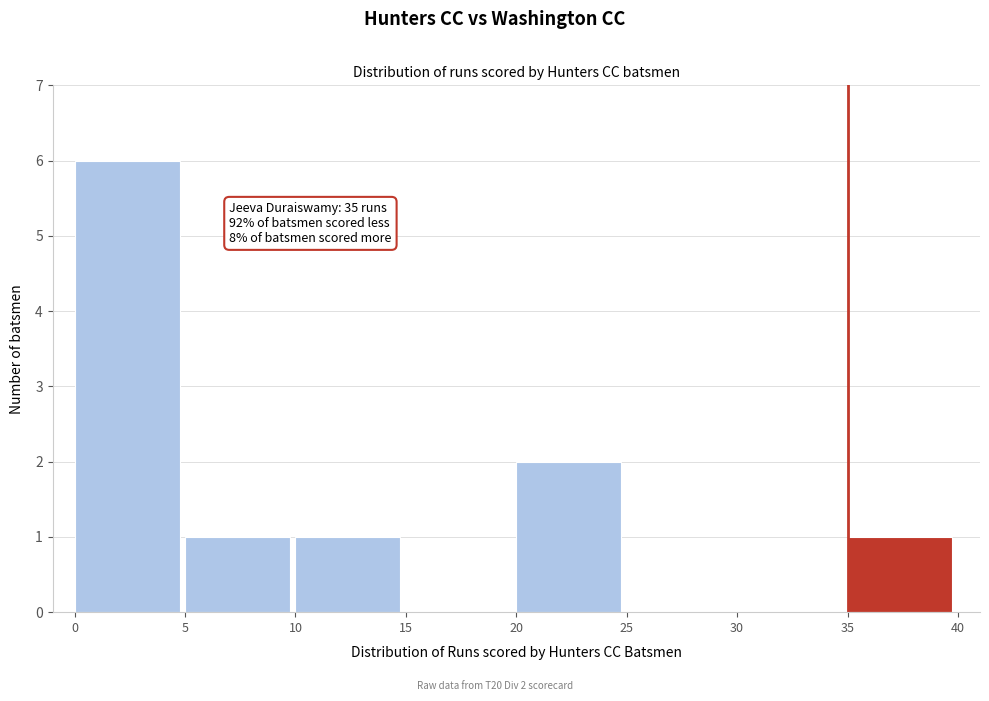

Which range on the x-axis has the tallest bar?

0 to 5